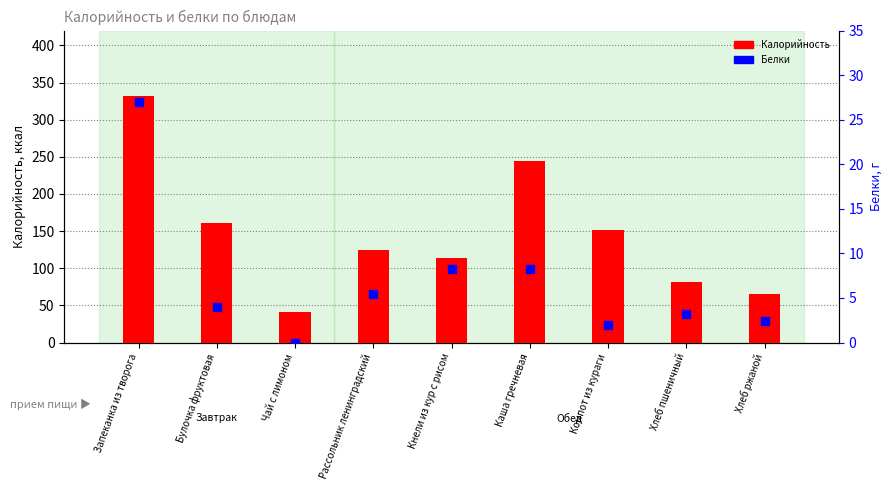

What are all the series names shown in the legend?

Калорийность, Белки